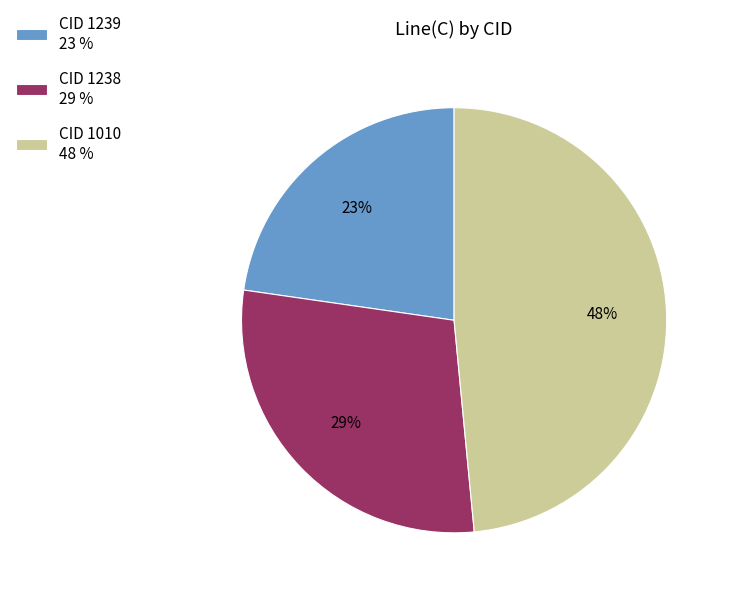

Which category has the biggest portion of the pie?

CID 1010 48 %